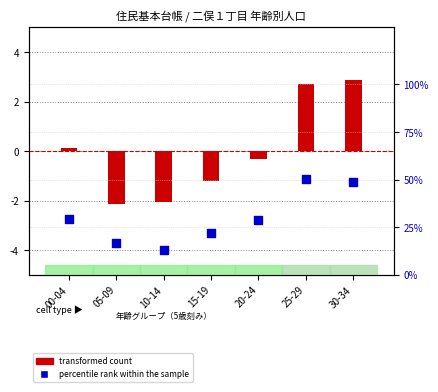

What is the change in value from 20-24 to 30-34?

+20.0